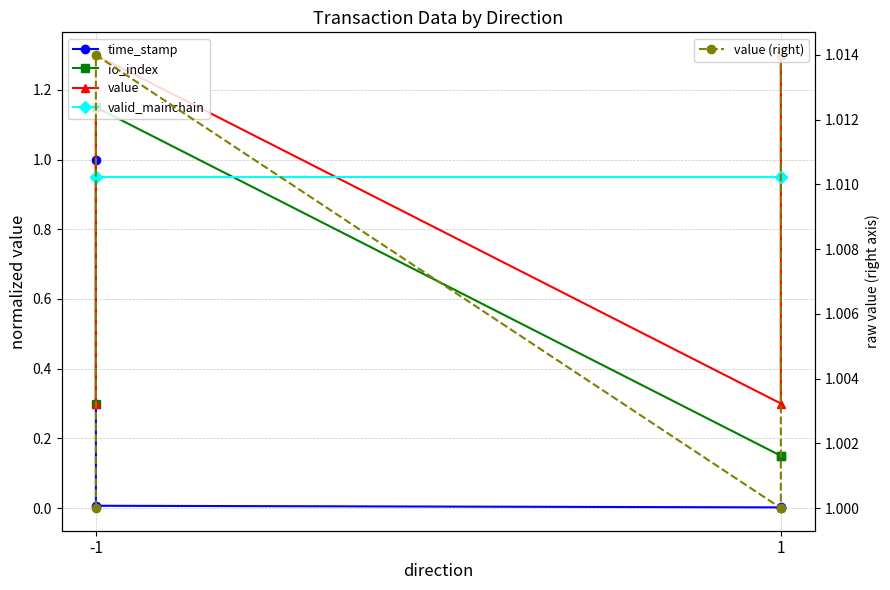

Is it true that value equals 1.8 at 1?

False